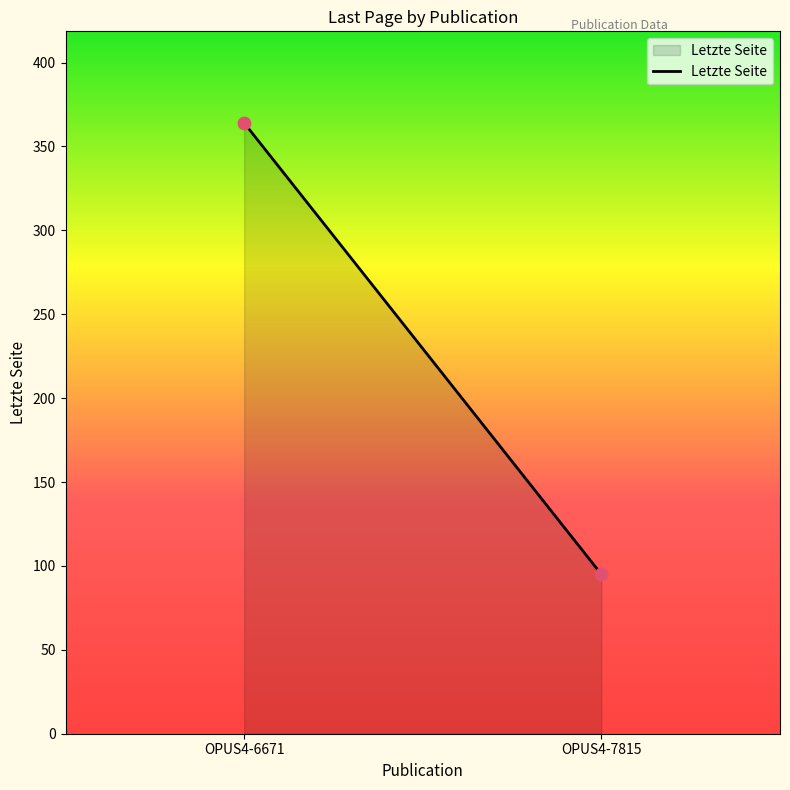

What is the average Y value?

230